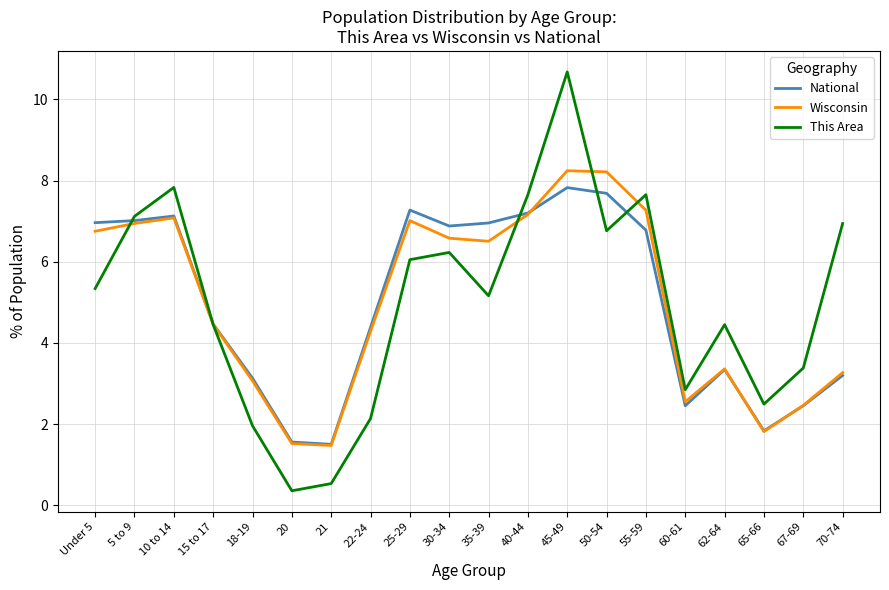

Is this an area chart (filled region under the line)?

No